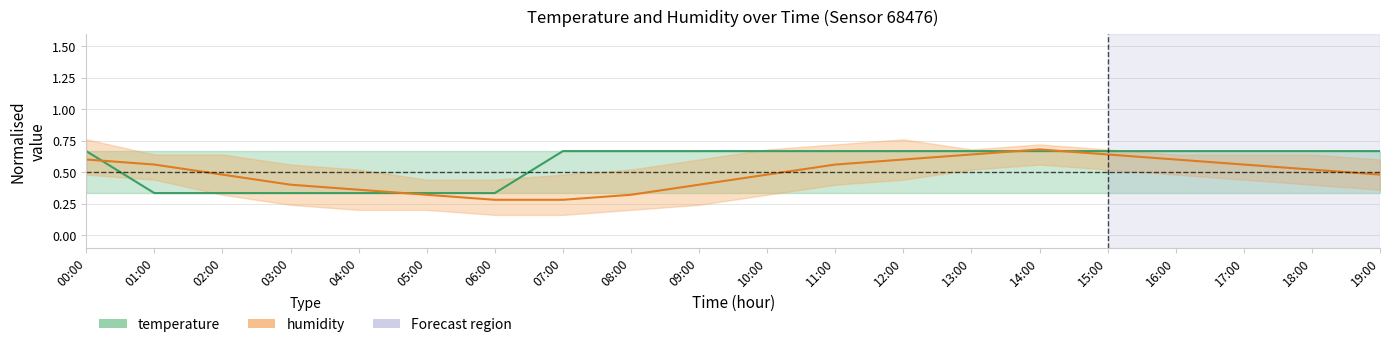

What position from the right is 16:00?

4